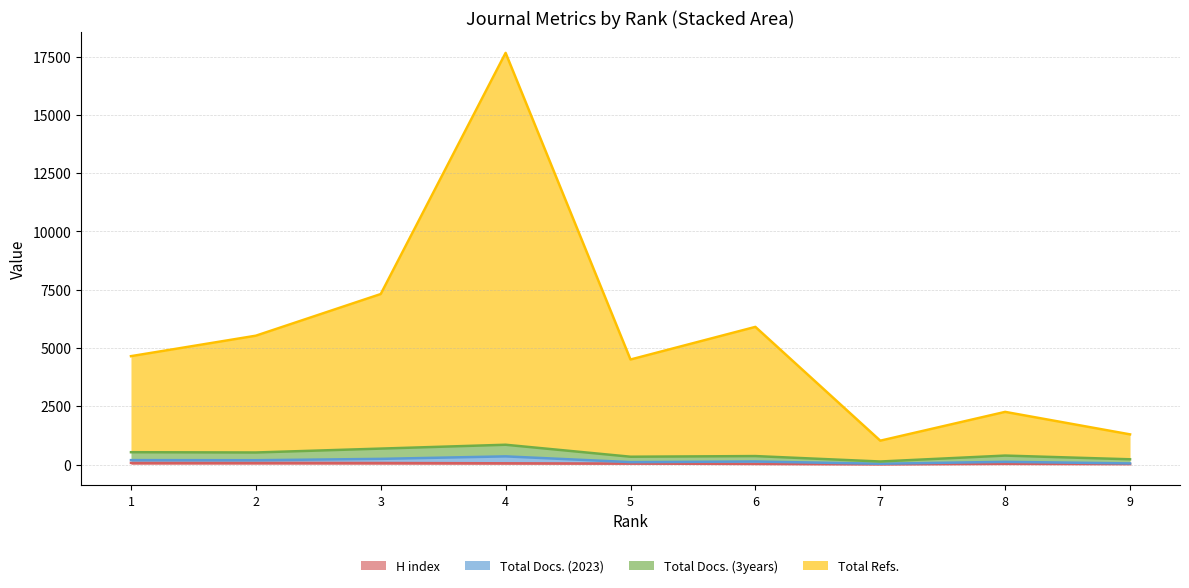

Does the chart display data point markers on the line(s)?

No